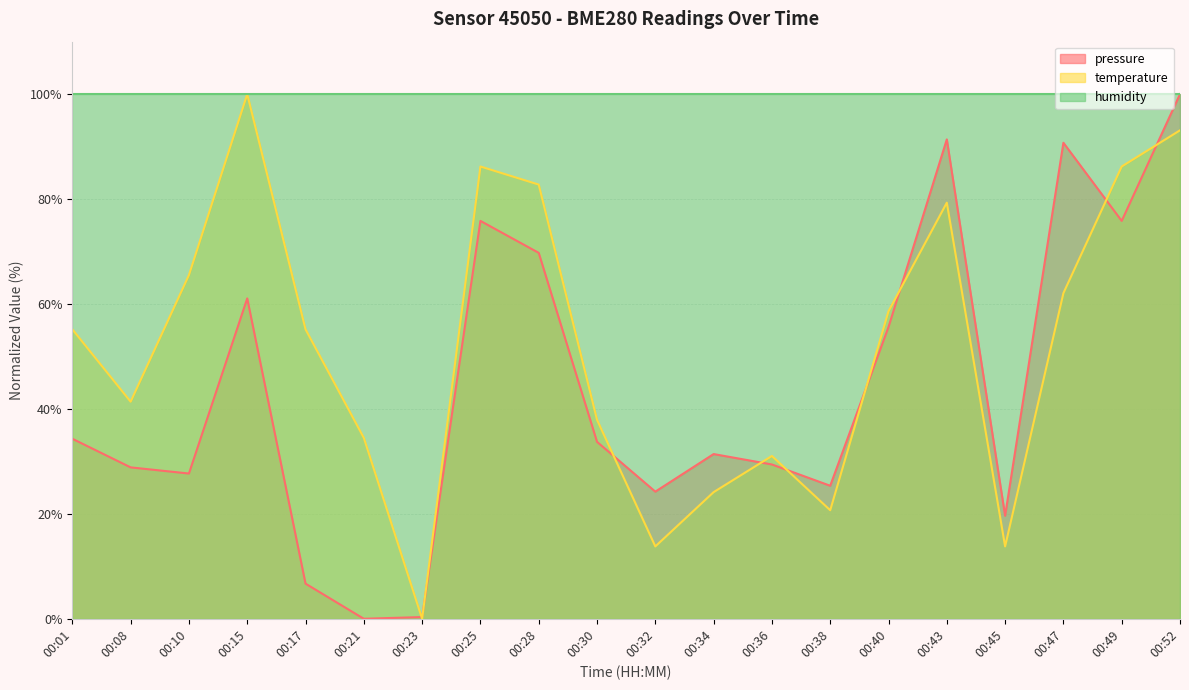

The value of pressure at 00:43 is 91.4. True or false?

True